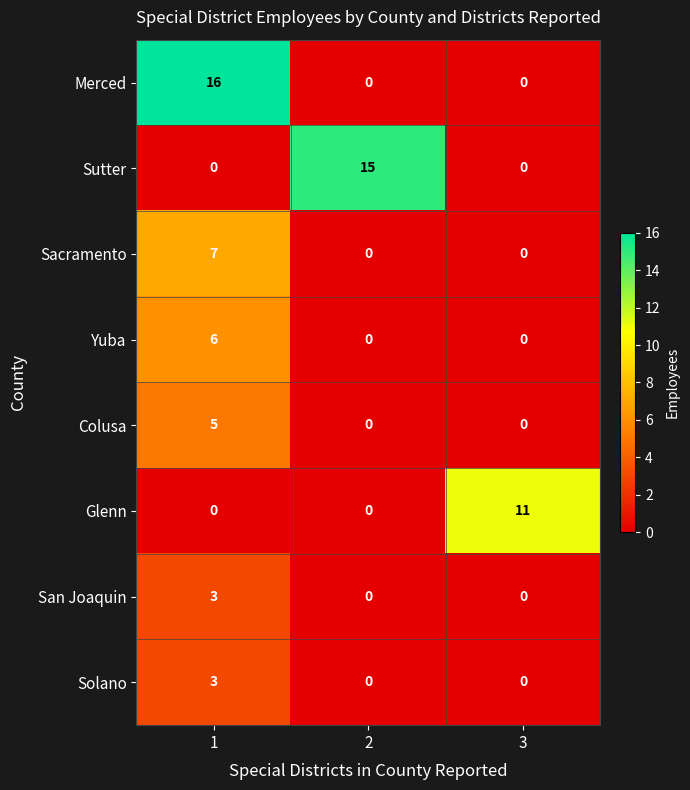

The value of Yuba at 2 is 3. True or false?

False